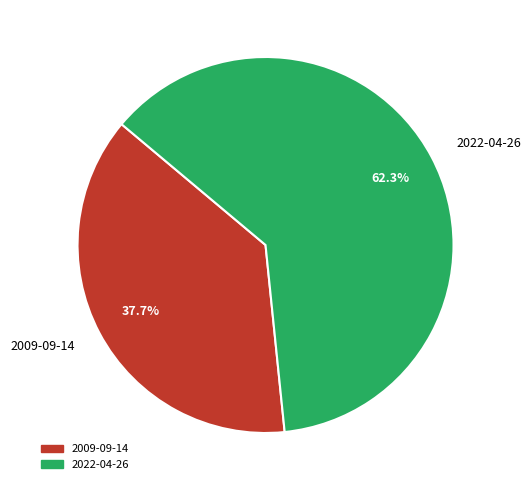

Rank the categories by value from highest to lowest.

2022-04-26, 2009-09-14